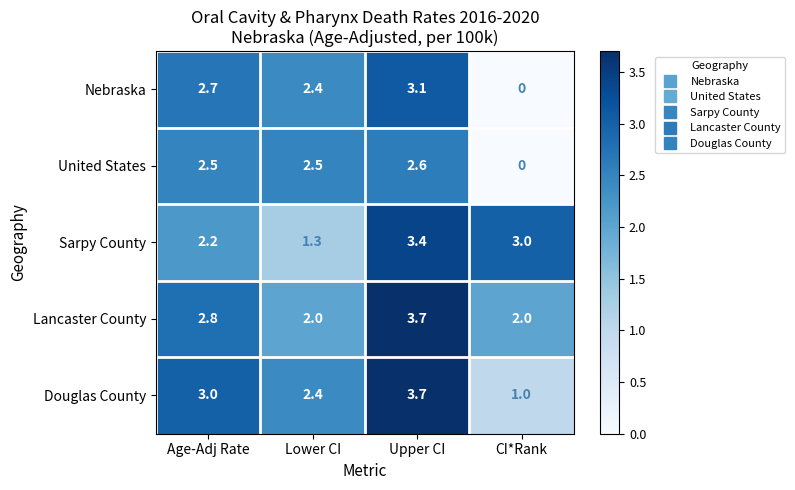

At Age-Adj Rate, list the series in order from largest to smallest.

Douglas County, Lancaster County, Nebraska, United States, Sarpy County